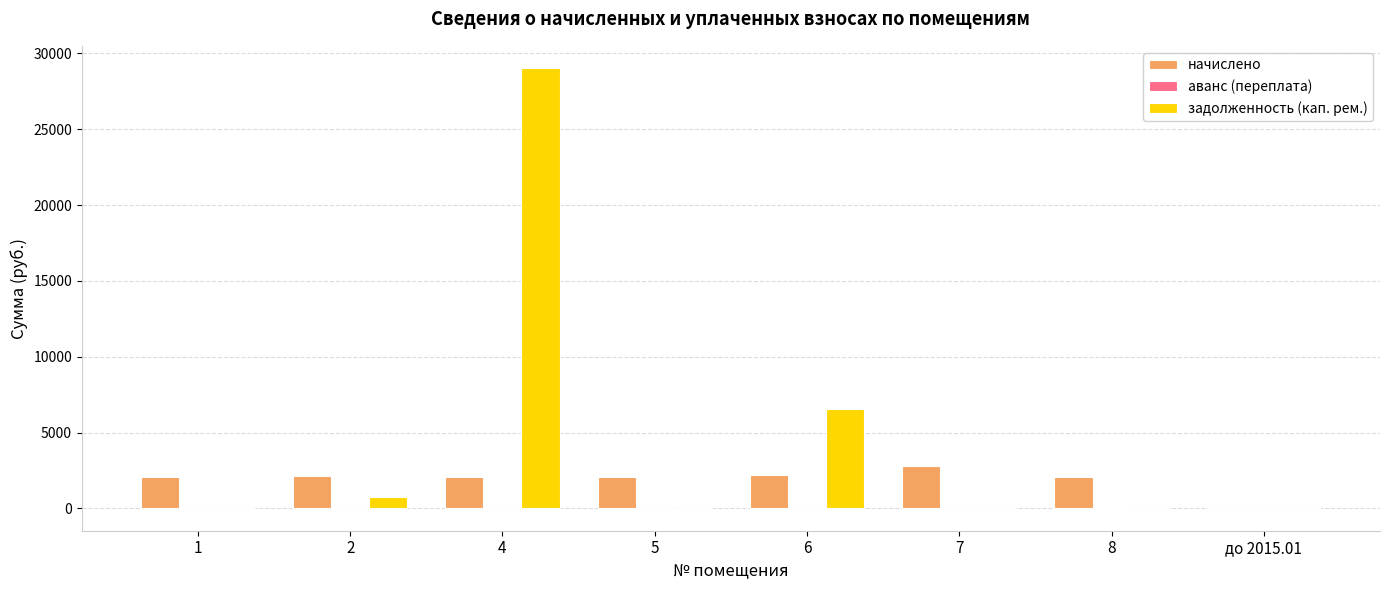

Is the value of задолженность (кап. рем.) at 2 greater than the value of начислено at 5?

No